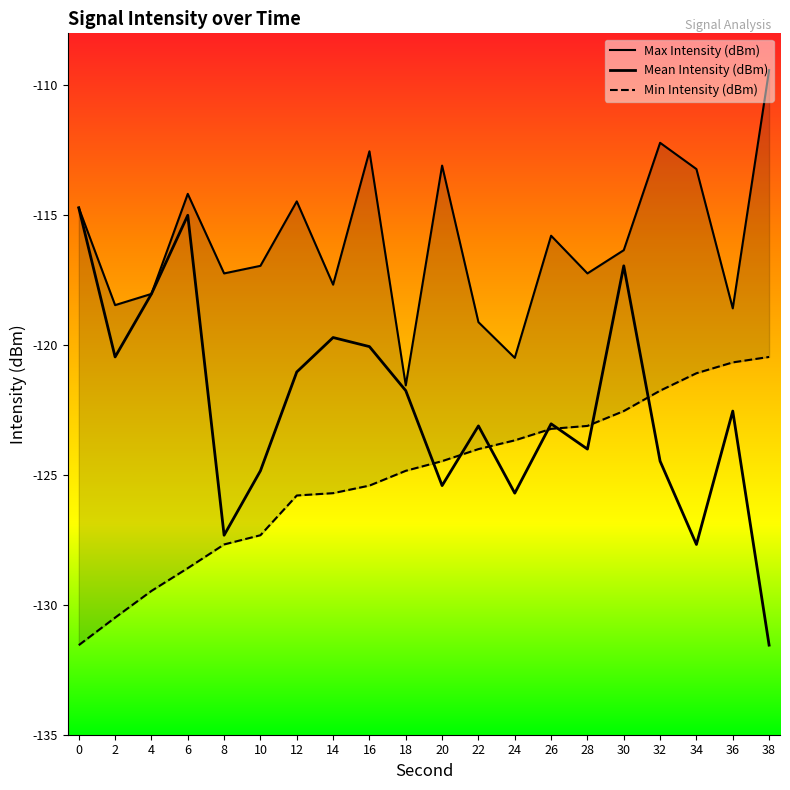

At which category does the chart reach its peak across all series?

38